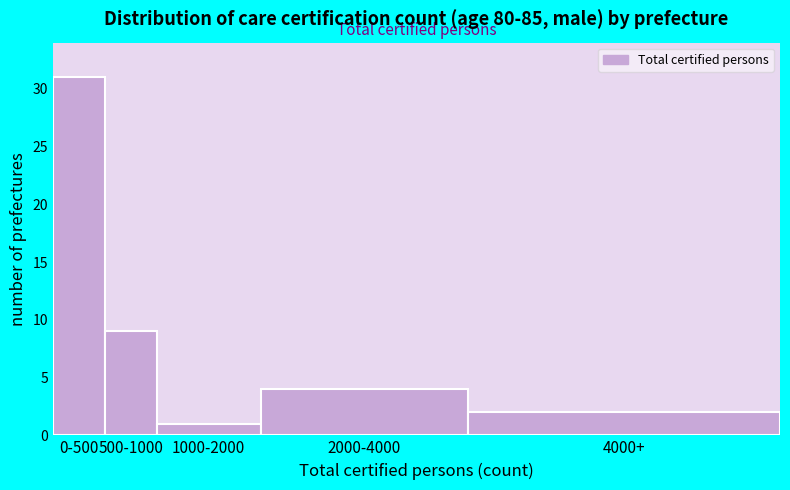

Reading right to left, extract all data points from this chart.

2	4	1	9	31